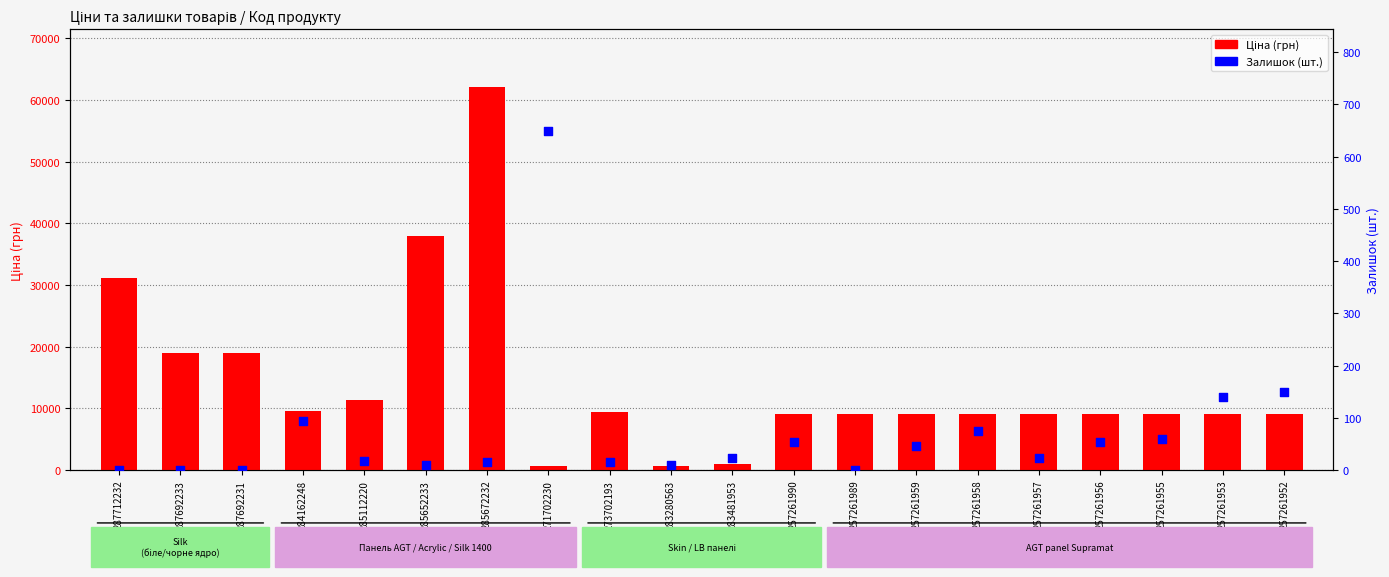

Which series has the widest spread of Y values?

Ціна (грн)